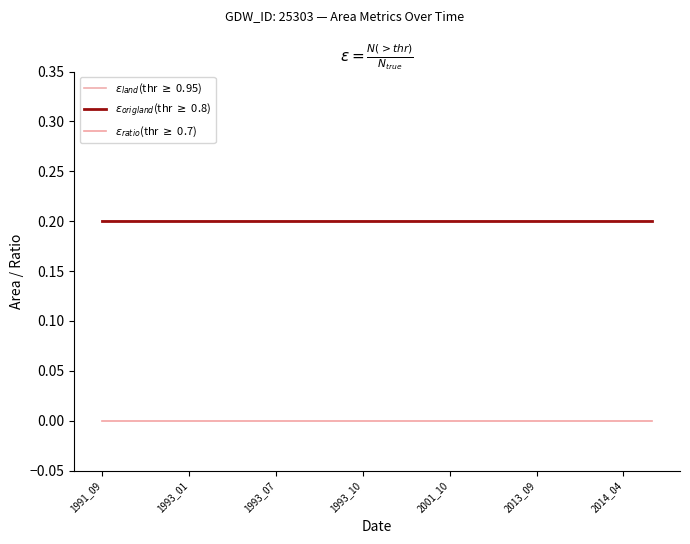

Is this an area chart (filled region under the line)?

No